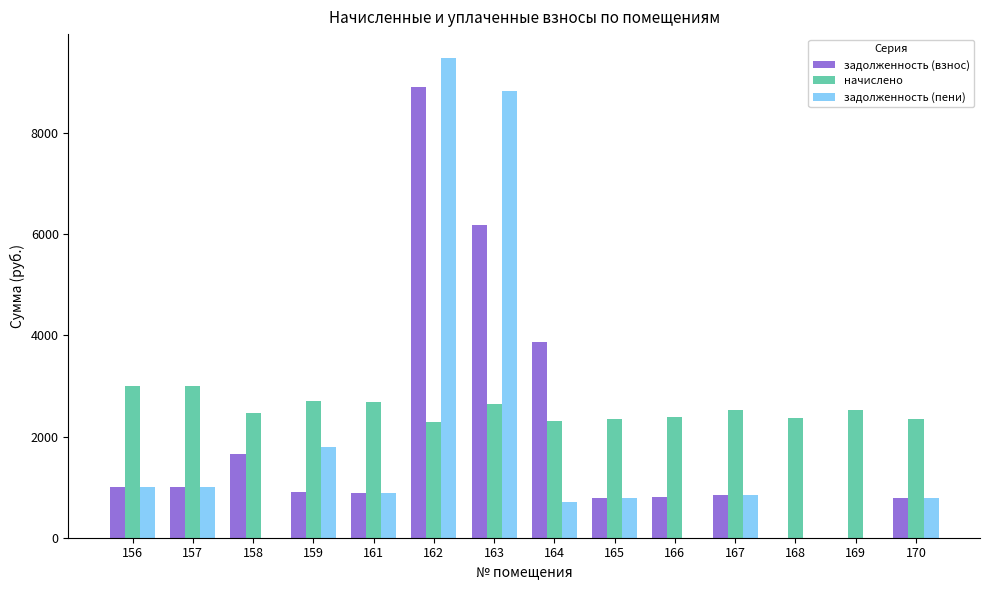

What is the sum of the задолженность (пени) values at 157 and 156?

2002.0